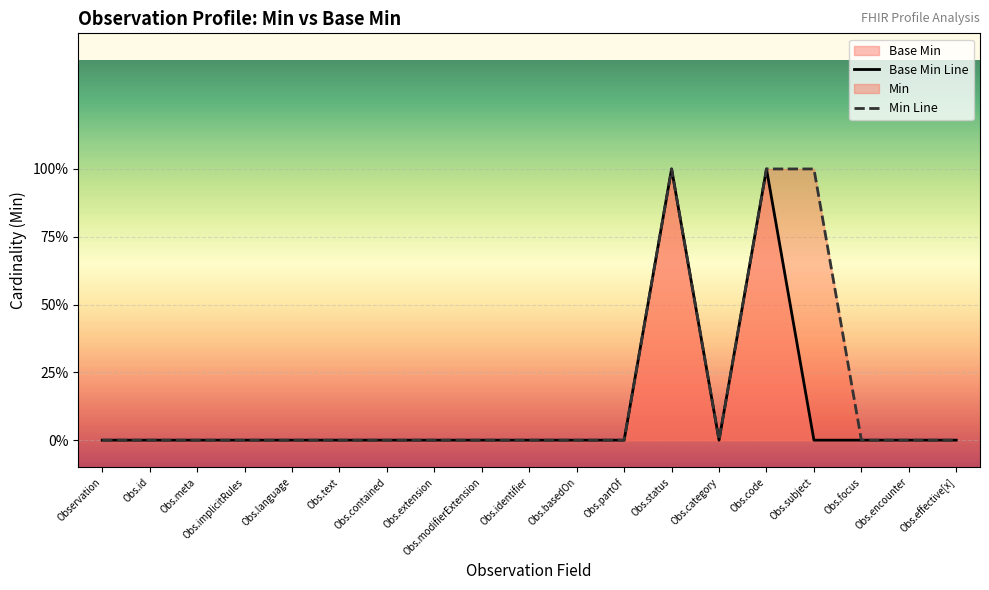

The value of Base Min Line at Obs.subject is -1. True or false?

False